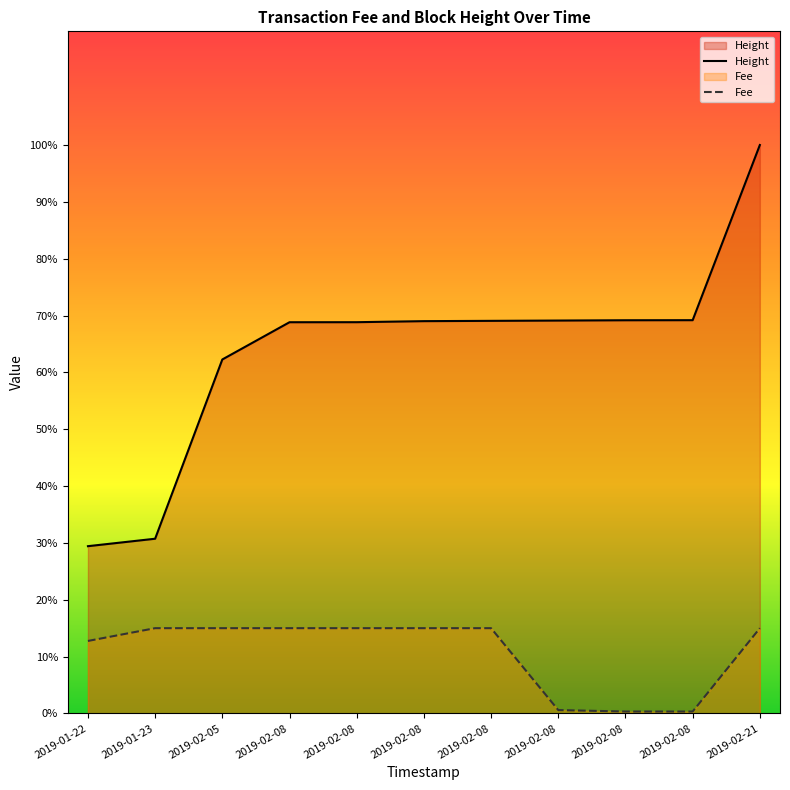

How many lines are shown in the chart?

2